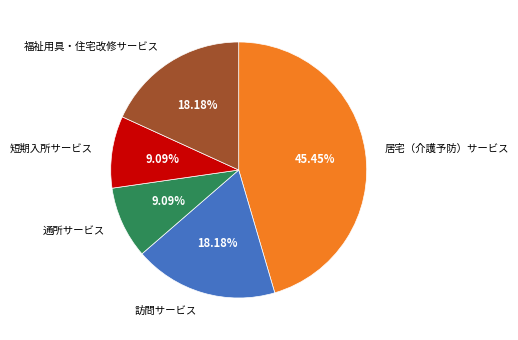

What percentage is NOT represented by 福祉用具・住宅改修サービス?

81.8%